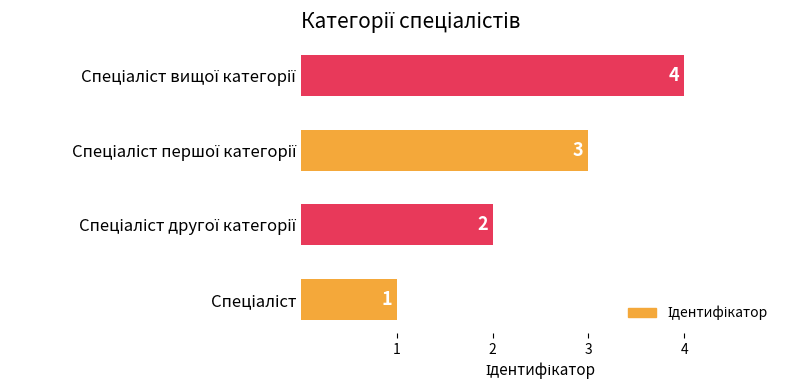

What is the difference between the maximum and minimum values?

3